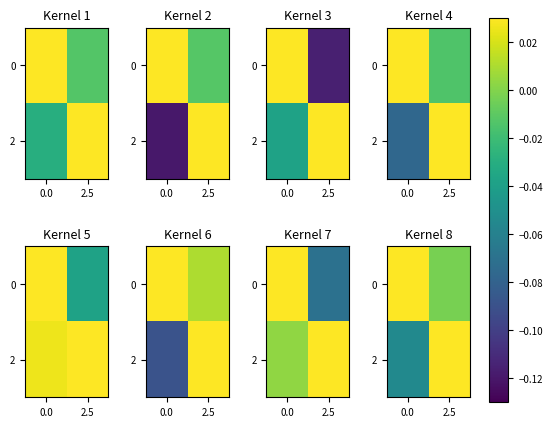

At how many categories does at least one series exceed 0?

2